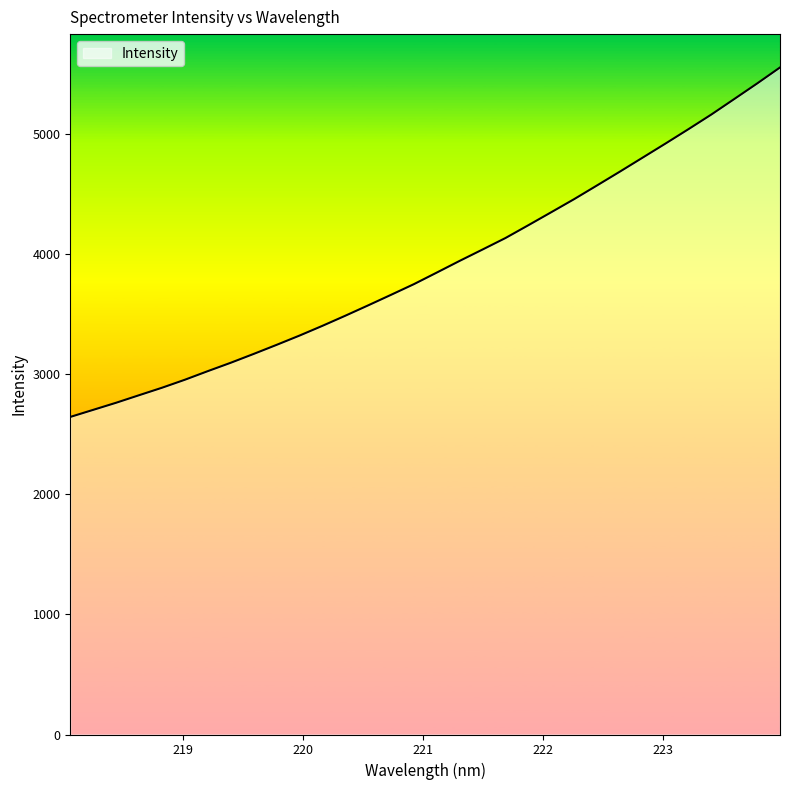

What is the maximum value shown in the chart?

5555.4